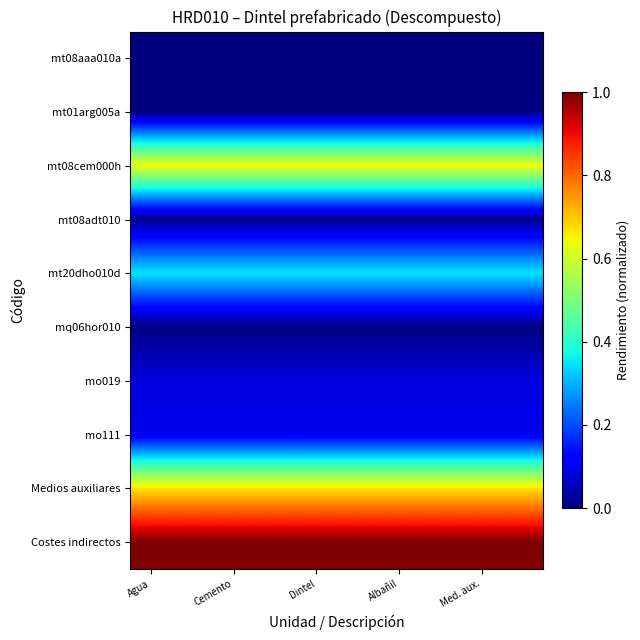

At which category is the sum across all series the highest?

Agua